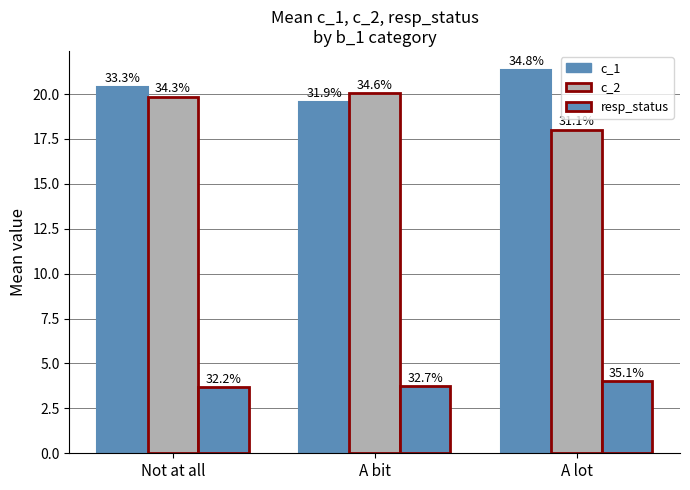

How many groups of bars are there?

3